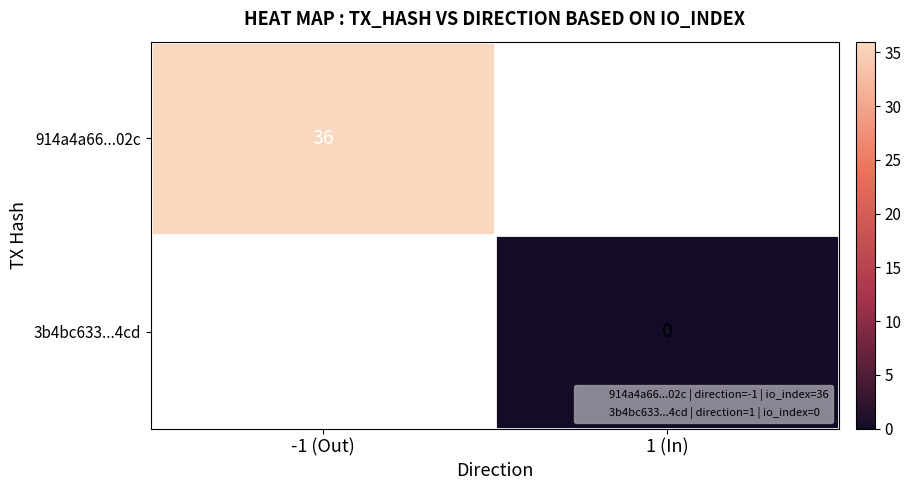

Is it true that 914a4a66...02c equals 9 at -1 (Out)?

False